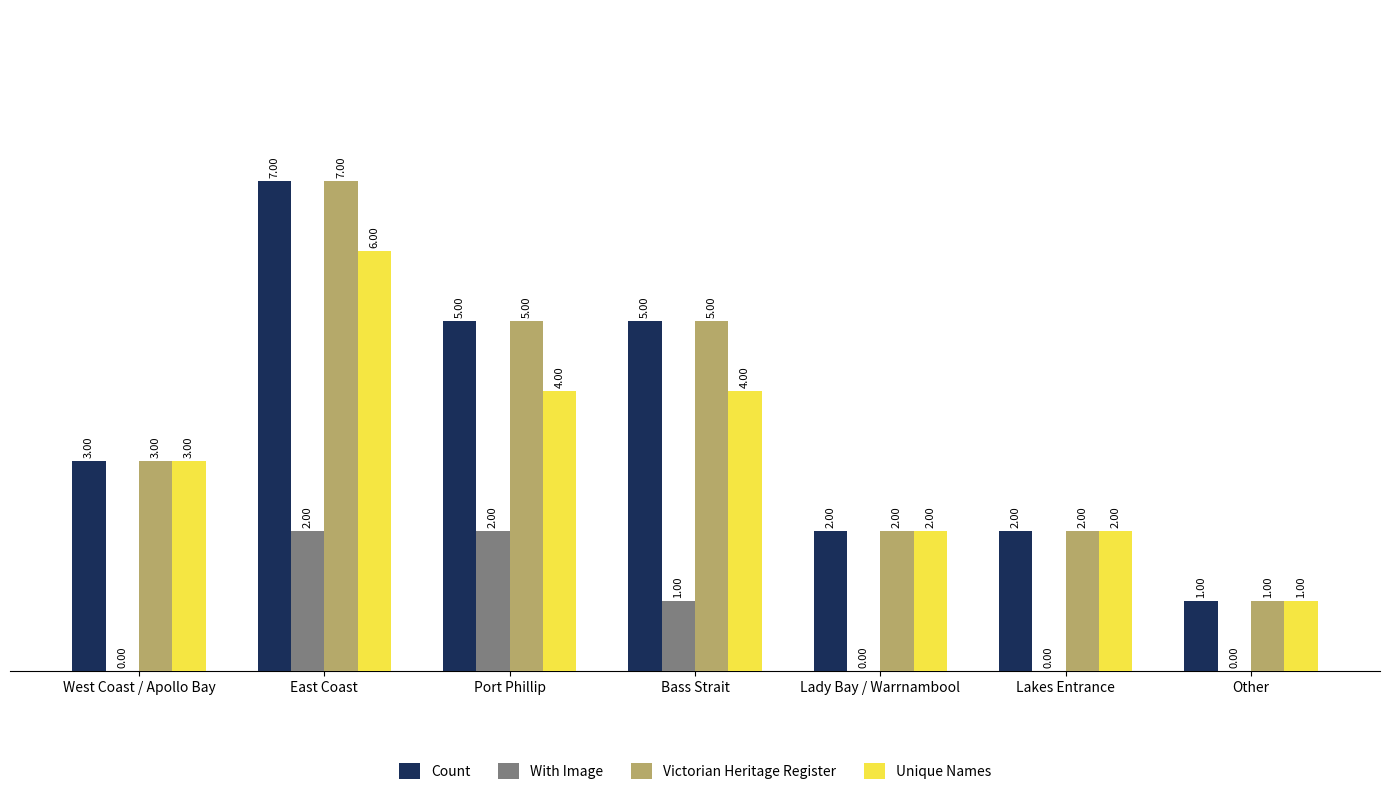

Is it true that Unique Names equals 4 at Port Phillip?

True